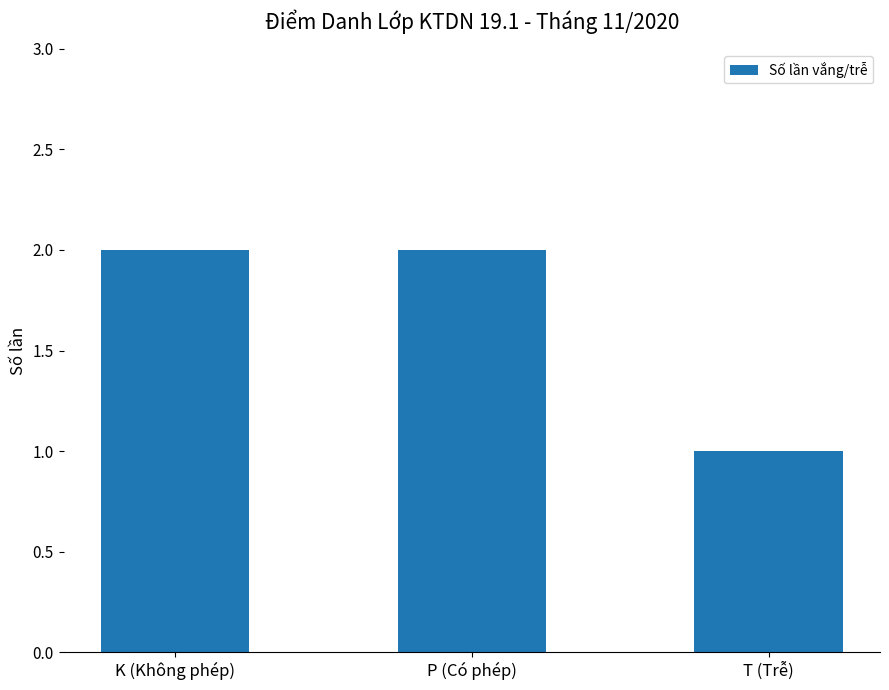

What is the sum of the values at T (Trễ) and K (Không phép)?

3